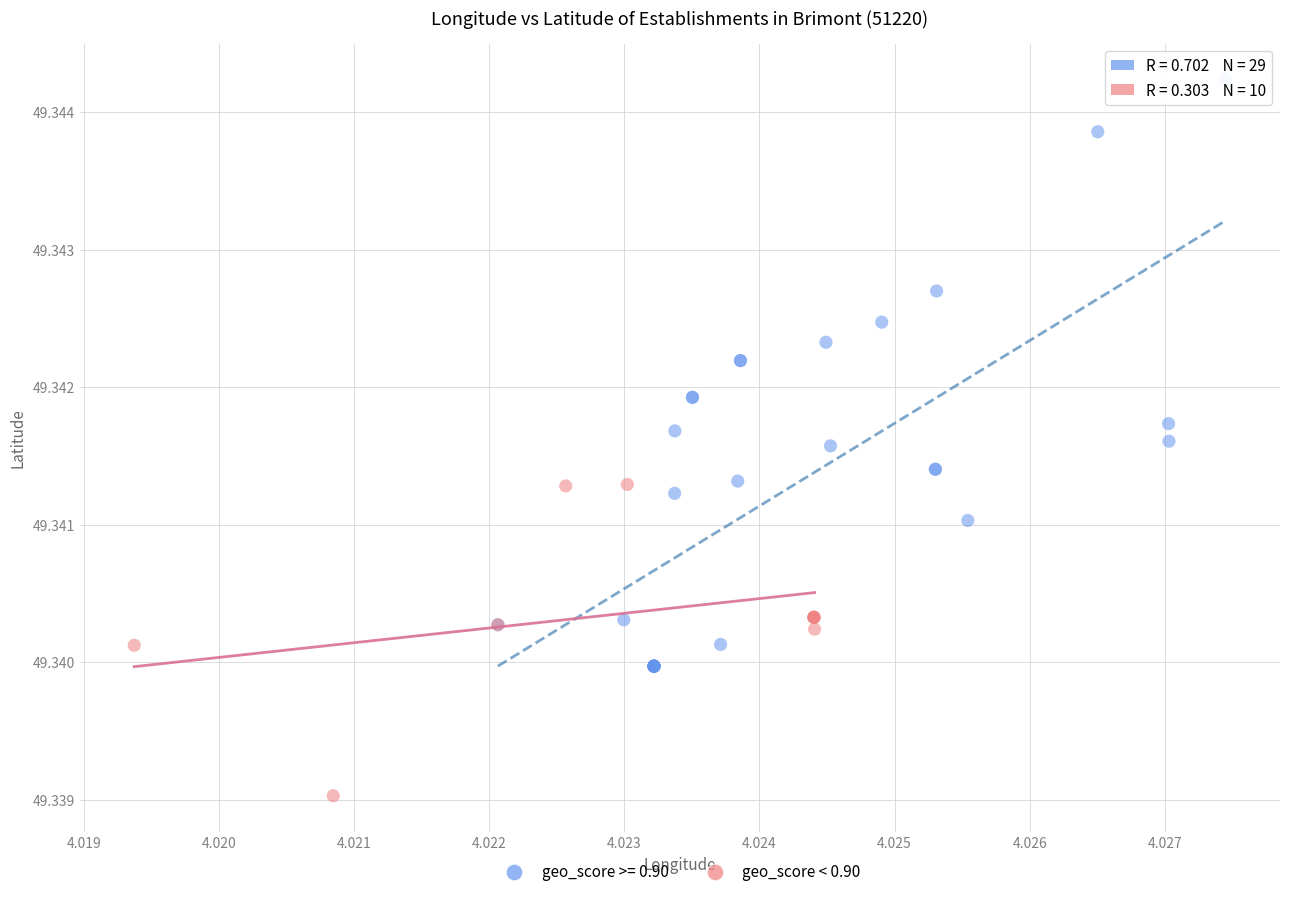

Which series reaches the minimum Y coordinate?

geo_score < 0.90